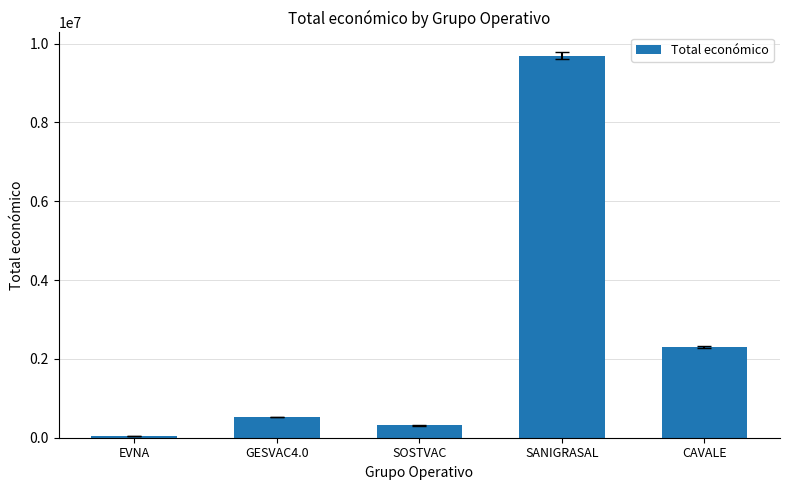

What is the label of the 3rd bar from the left?

SOSTVAC